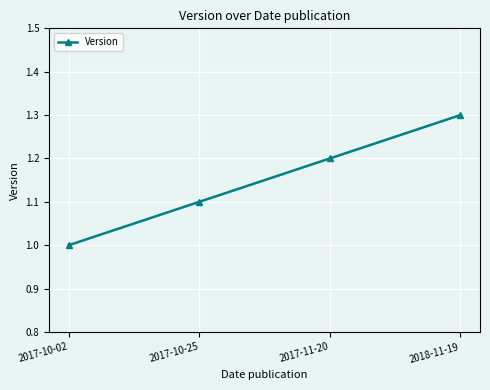

What is the ratio of the value at 2017-11-20 to the value at 2017-10-02?

1.2